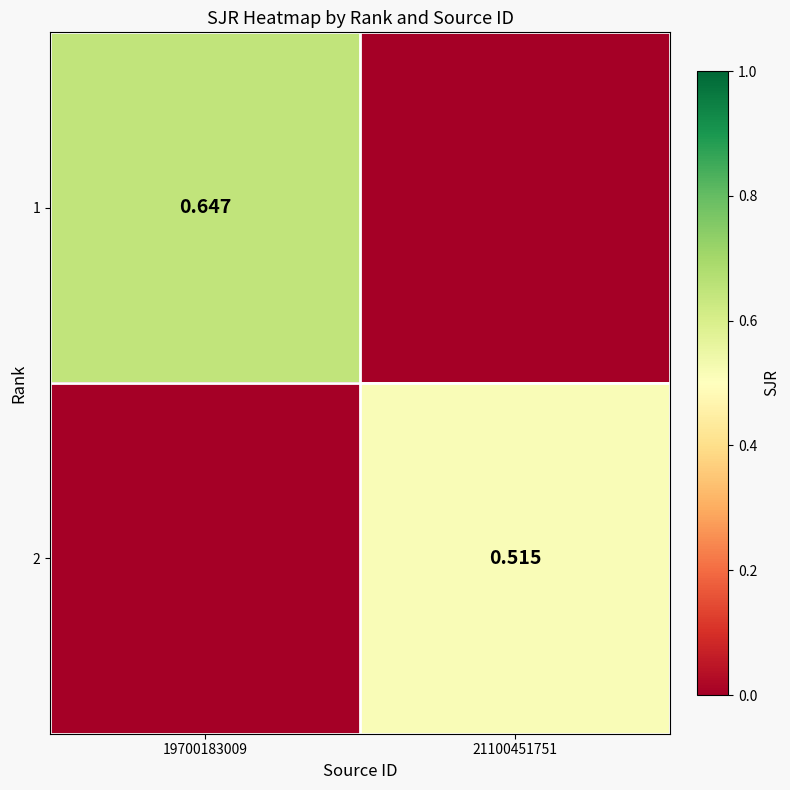

How many distinct data groups are displayed?

2